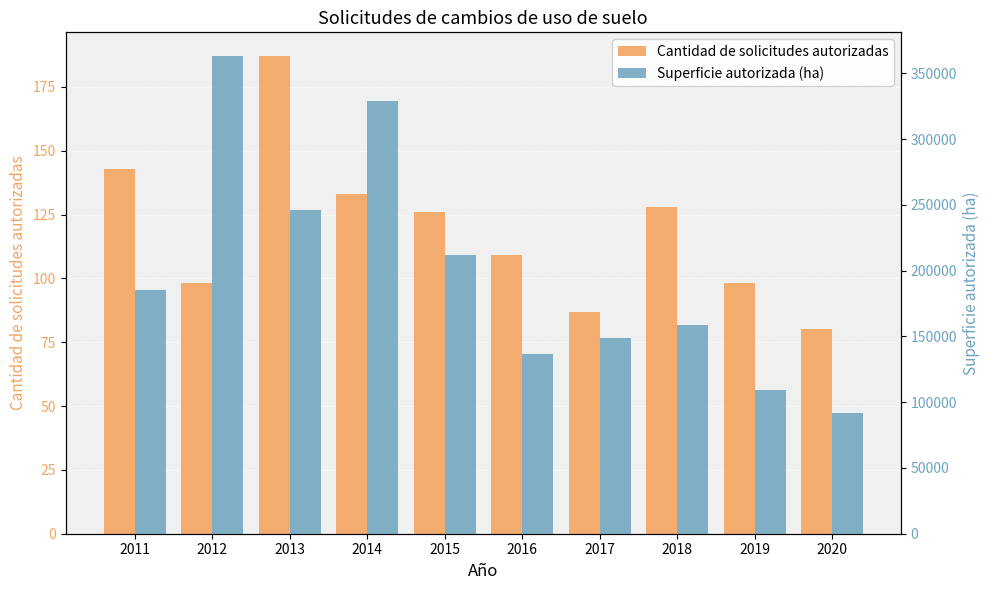

The value of Cantidad de solicitudes autorizadas at 2020 is 109.3. True or false?

False